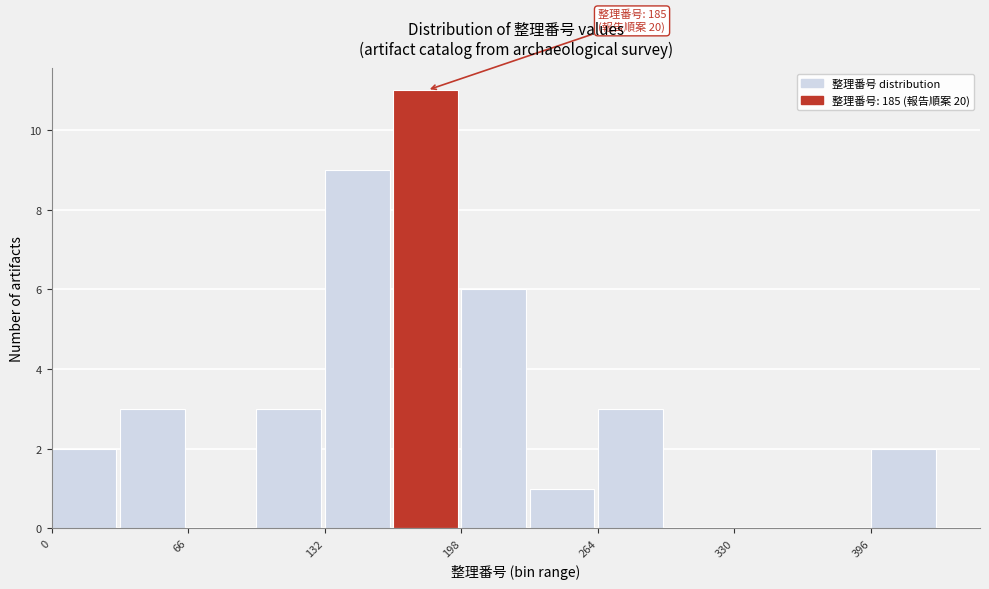

Read against the x-axis, roughly where is the centre of the tallest bar?

180